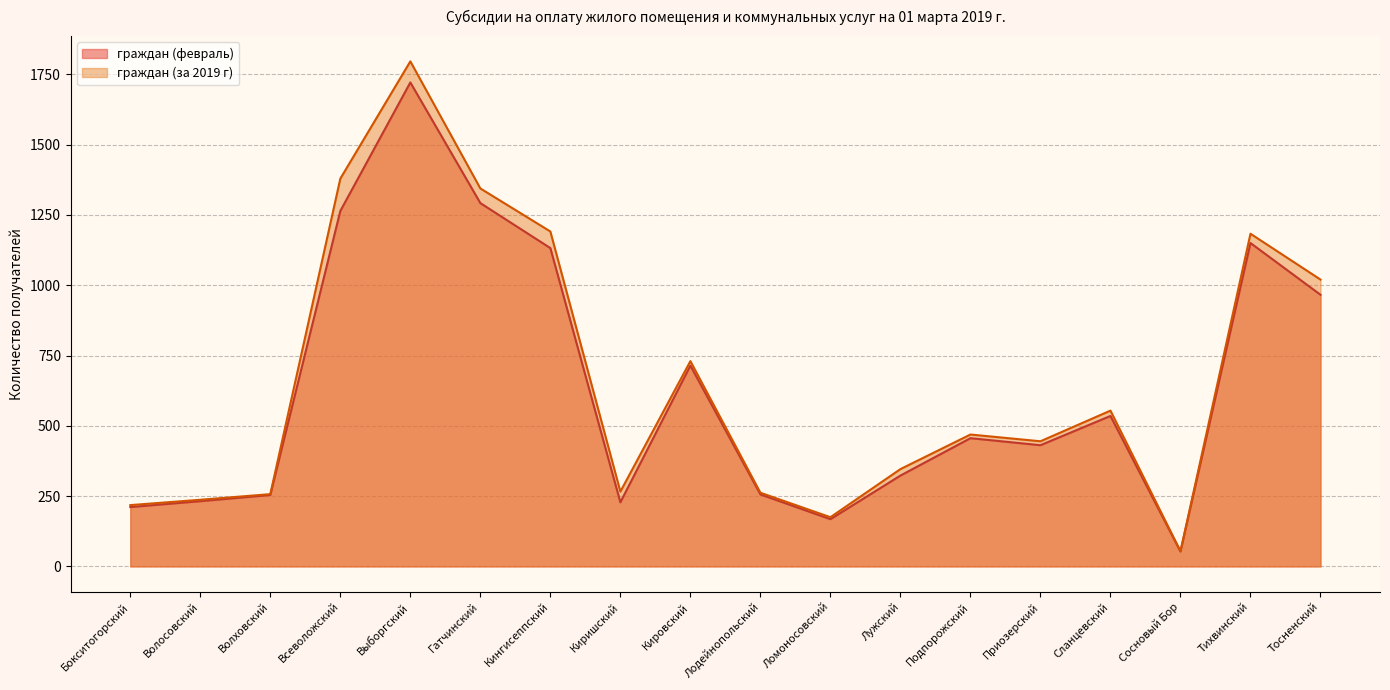

At which label does граждан (за 2019 г) first exceed 469?

Всеволожский